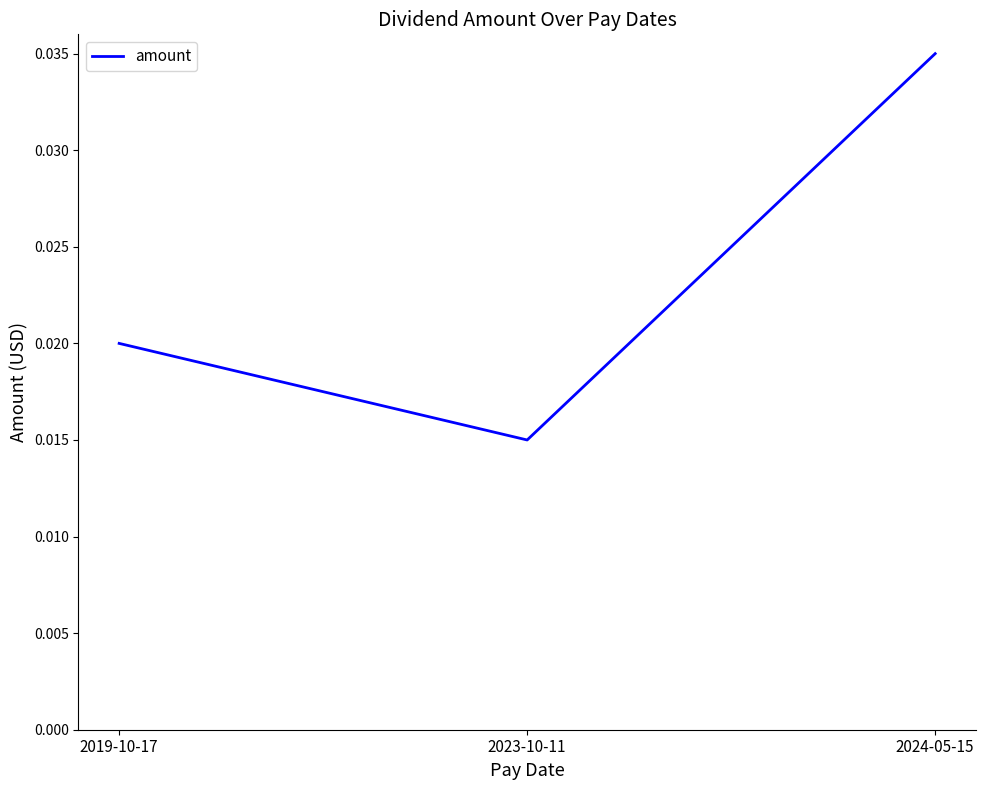

Rank the categories by value from lowest to highest.

2023-10-11, 2019-10-17, 2024-05-15